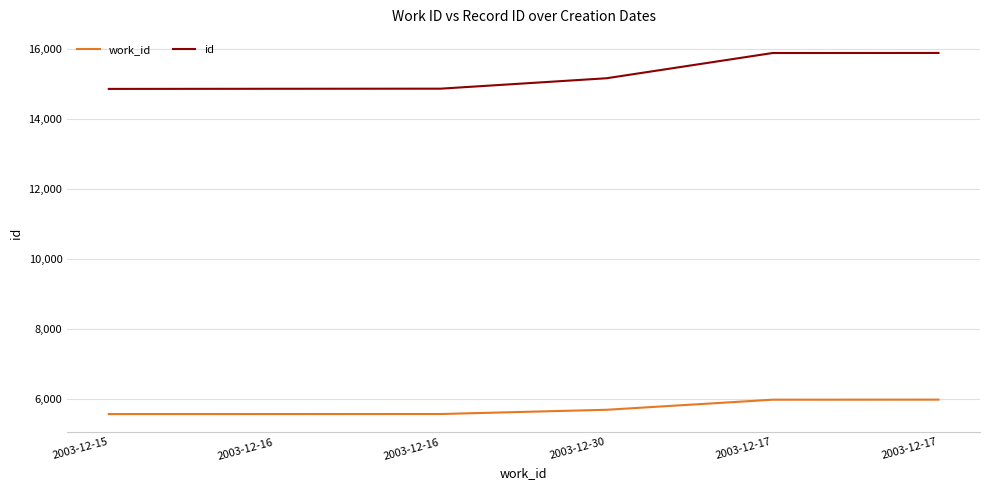

Does the chart have visible grid lines?

Yes